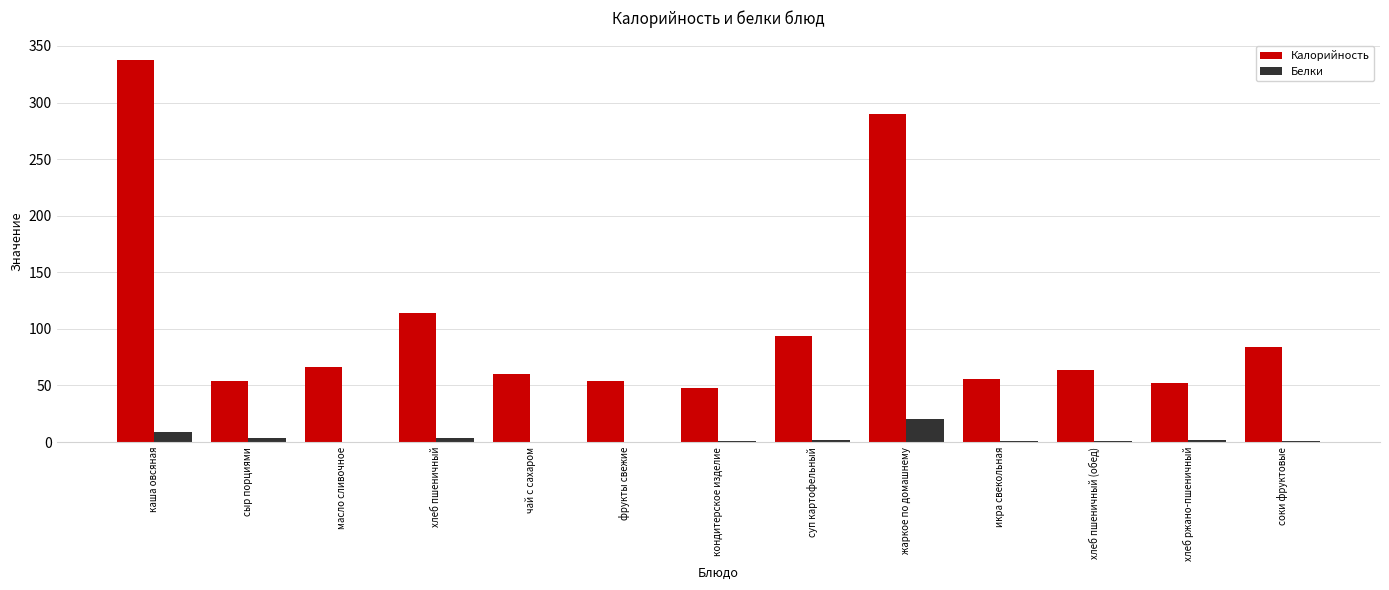

What is the sum of all Калорийность values?

1372.7